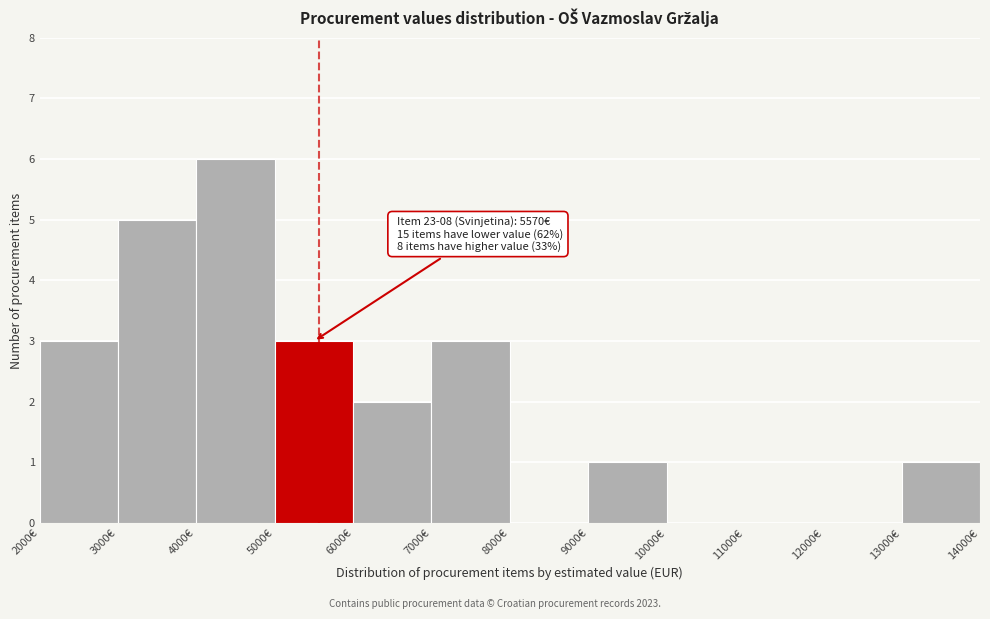

Over which range of the x-axis is the bar tallest?

4000 to 5000